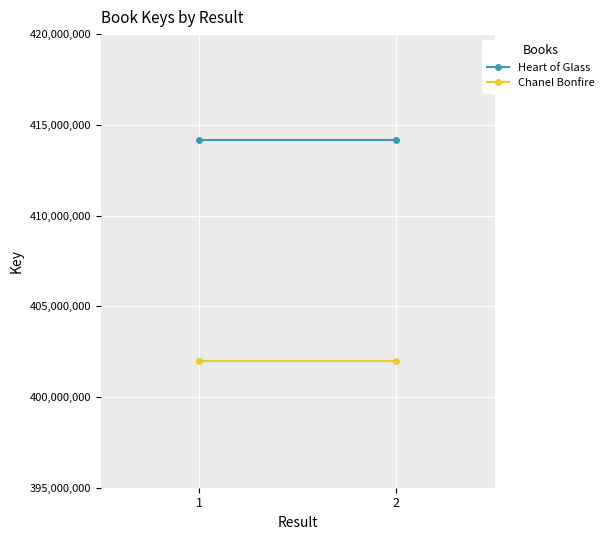

True or false: Chanel Bonfire has a value of 401963799 at 1.

True